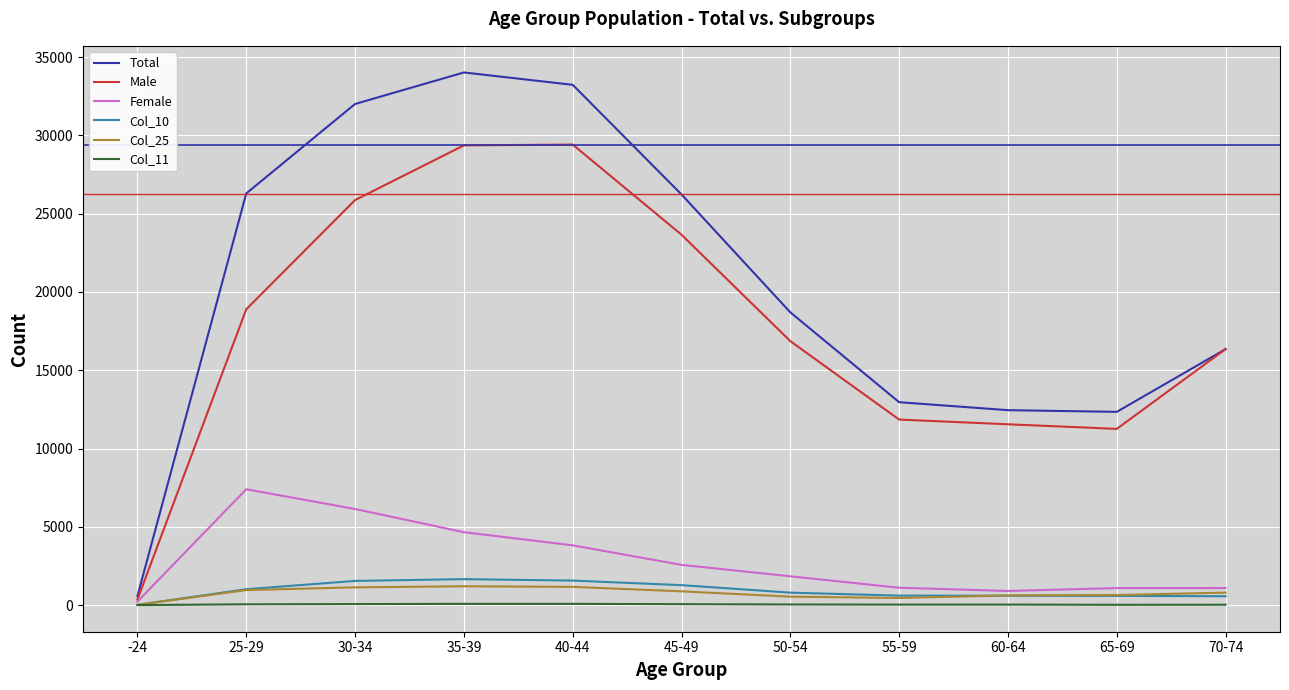

Which series has the widest spread of values?

Total